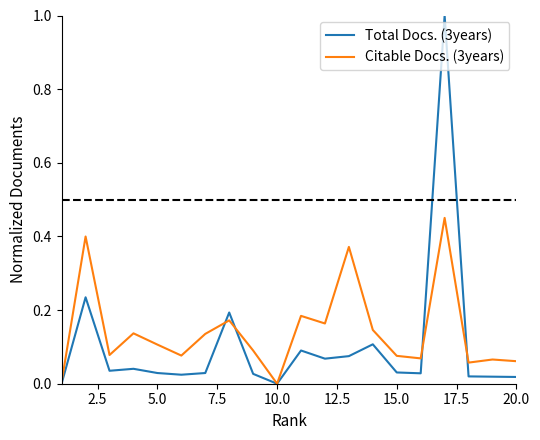

Which series has the largest range (max minus min)?

Total Docs. (3years)